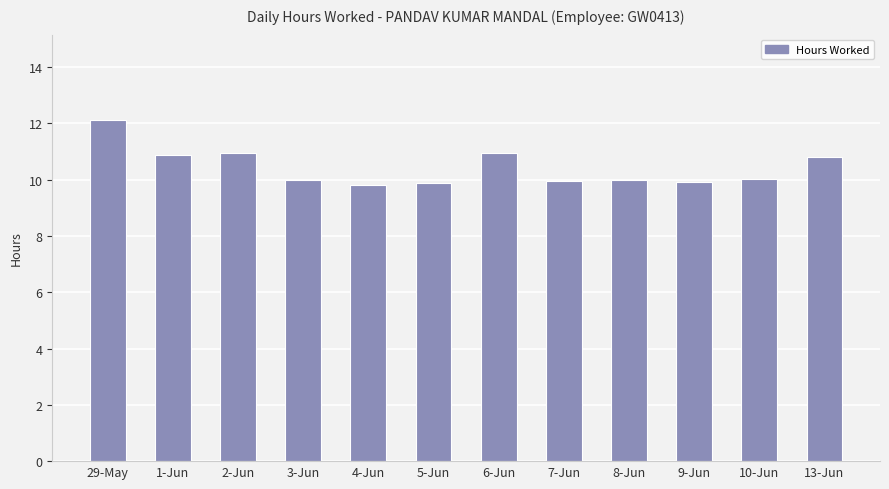

Which label corresponds to the largest value in the chart?

29-May